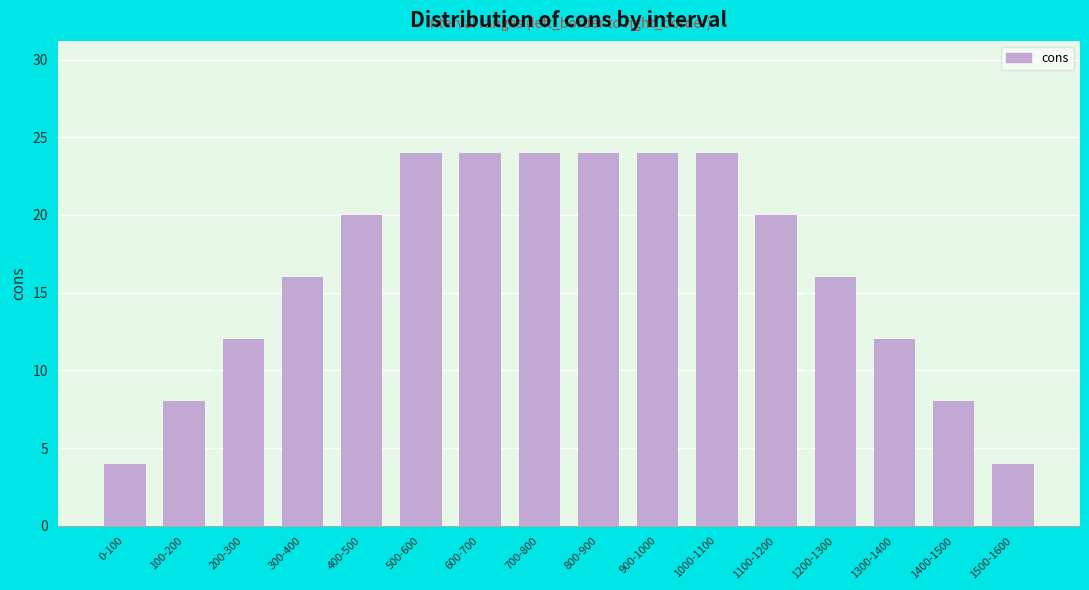

True or false: the data shows 12 at 1400-1500.

False